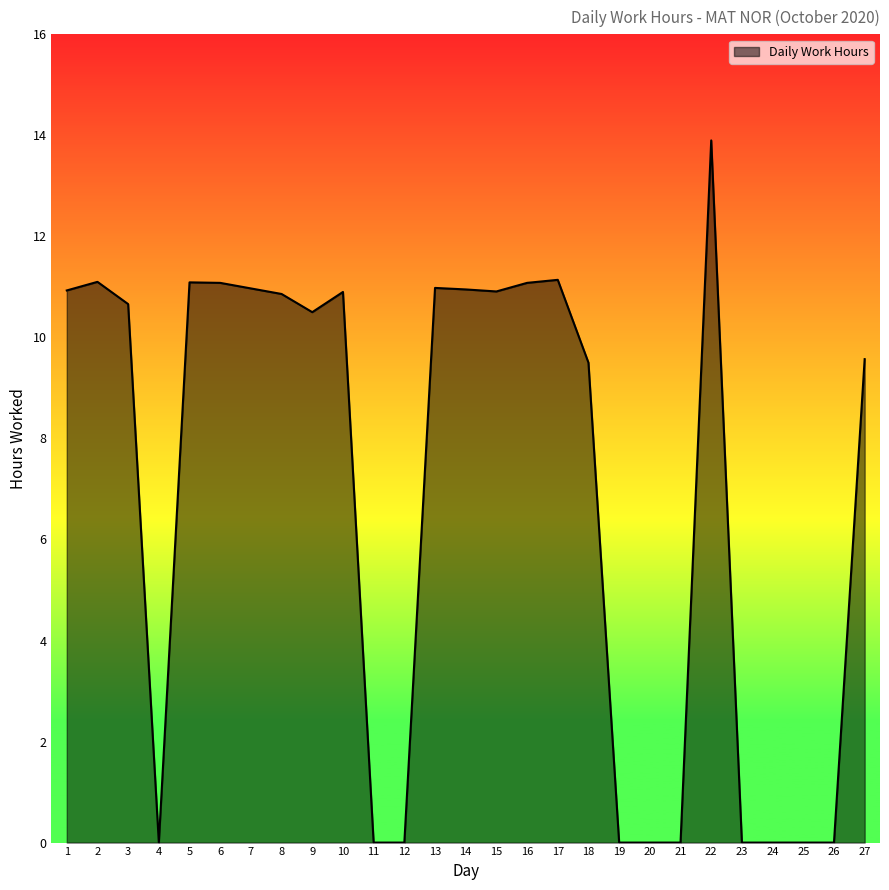

Where is the first local maximum?

2